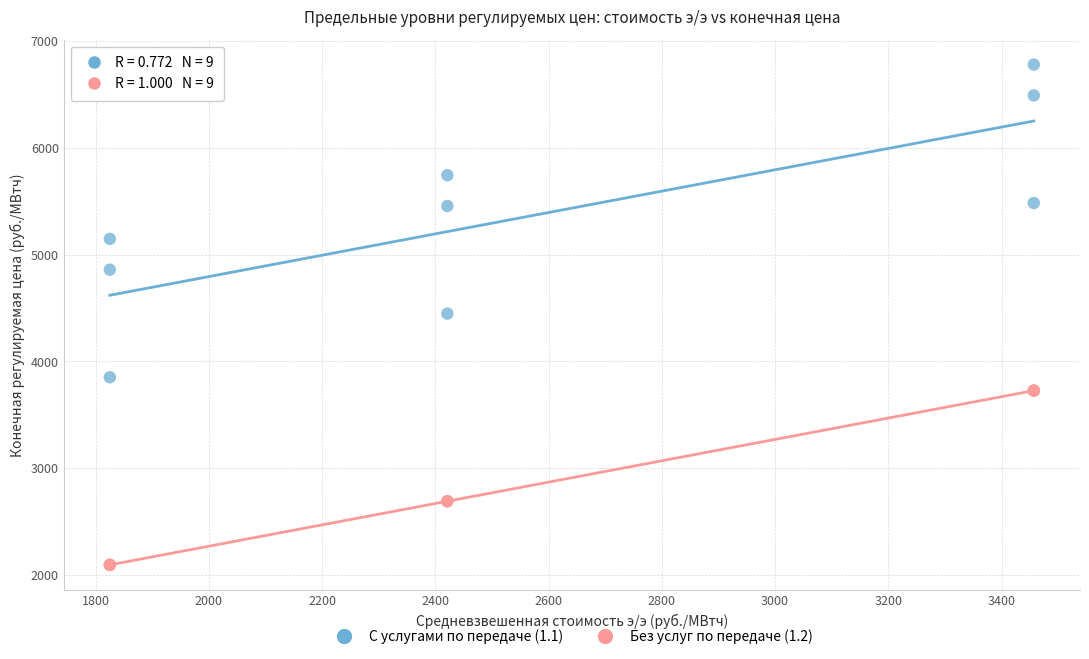

What are all the series names shown in the legend?

С услугами по передаче (1.1), Без услуг по передаче (1.2)